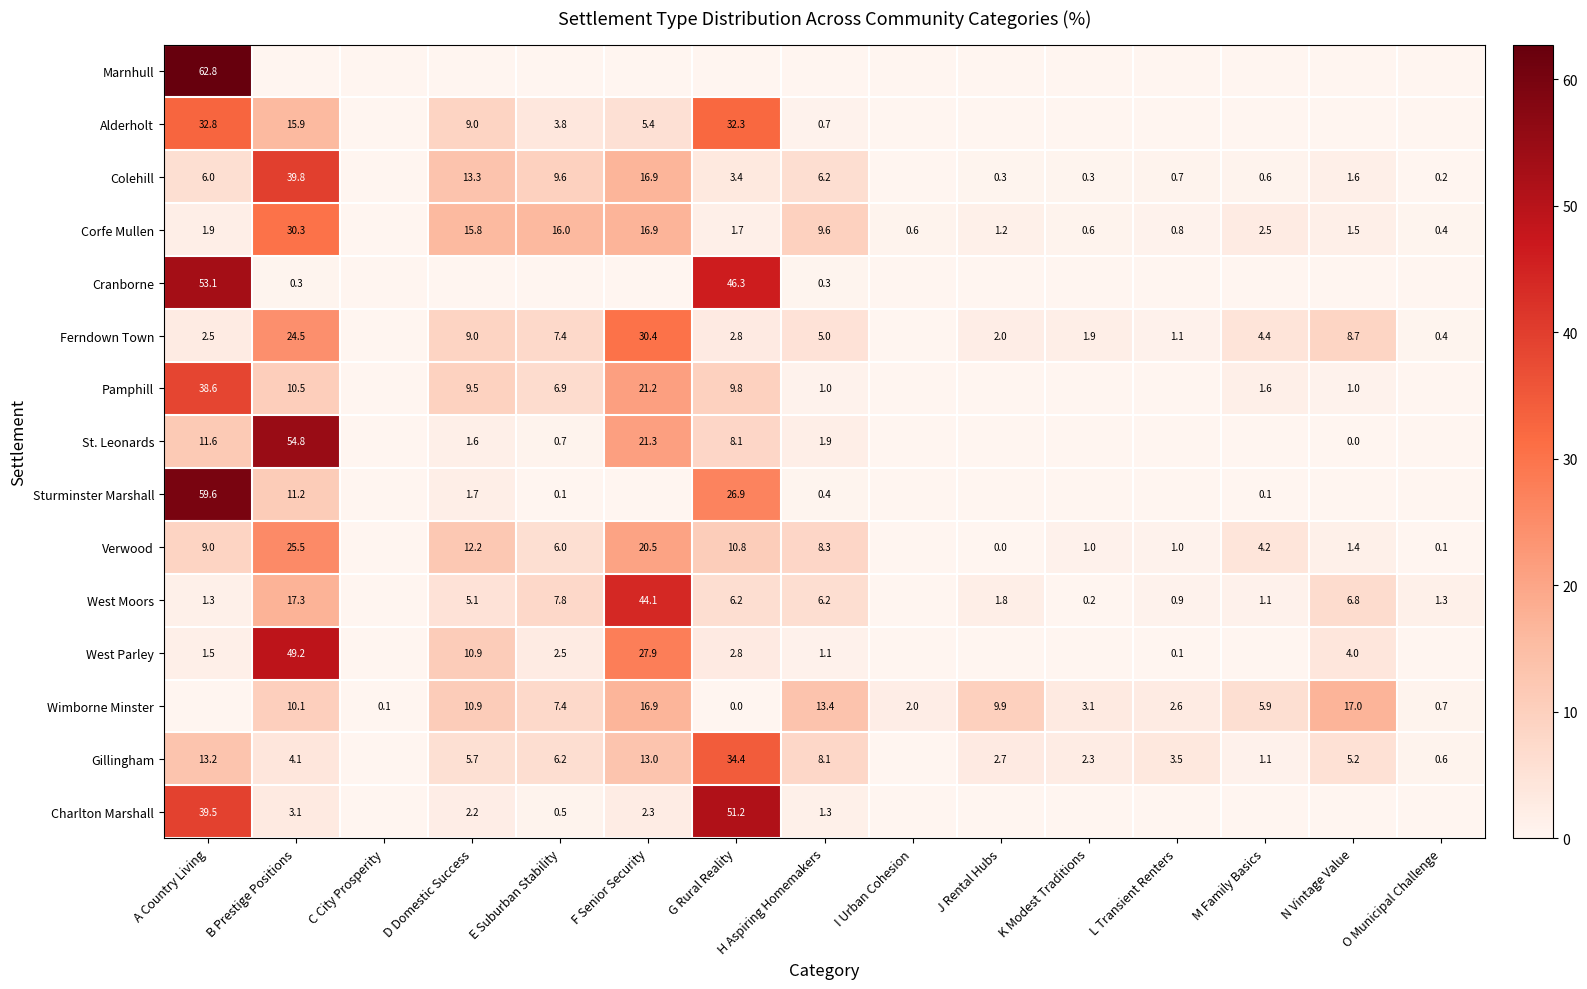

Which label corresponds to the smallest value in the chart?

B Prestige Positions